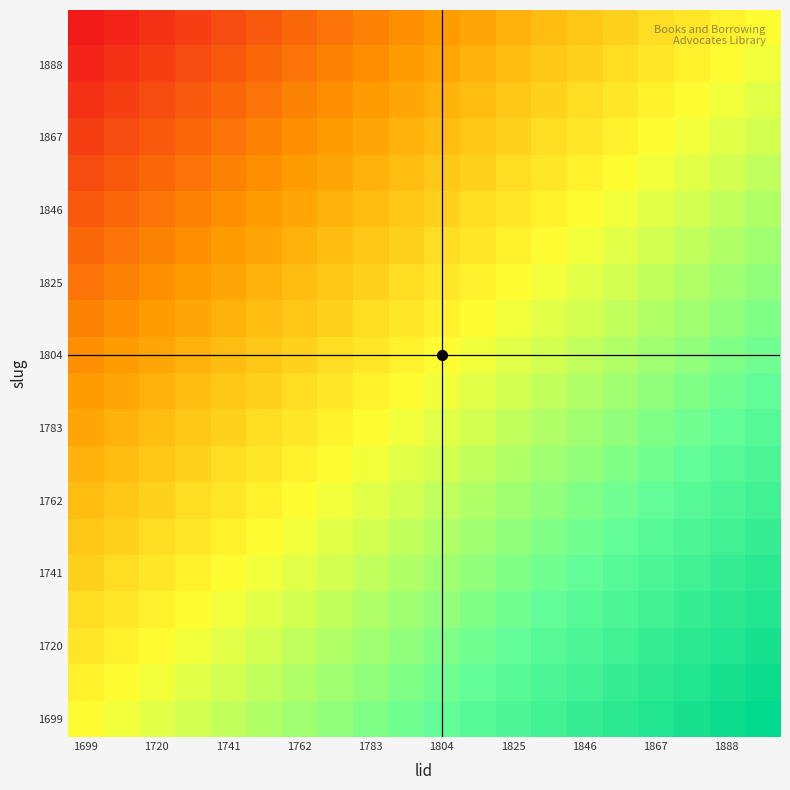

At how many categories does at least one series exceed 1757?

20